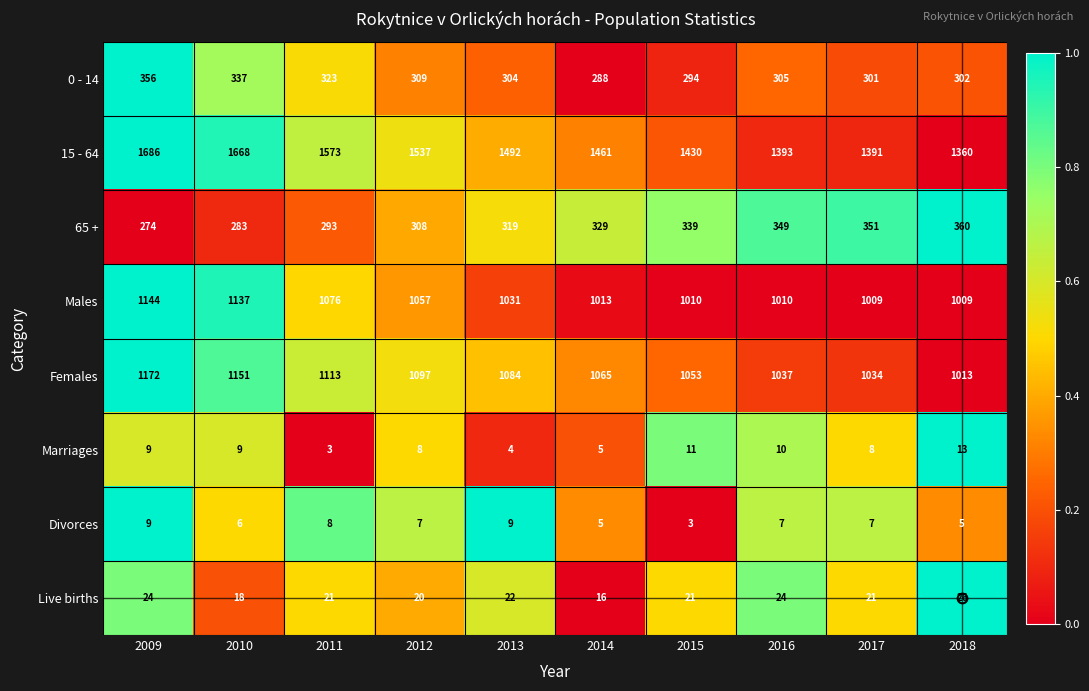

True or false: Live births has a value of 18 at 2010.

True